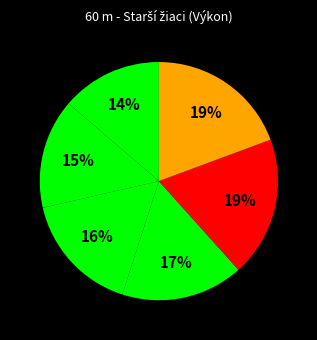

Does any single category account for the majority?

No